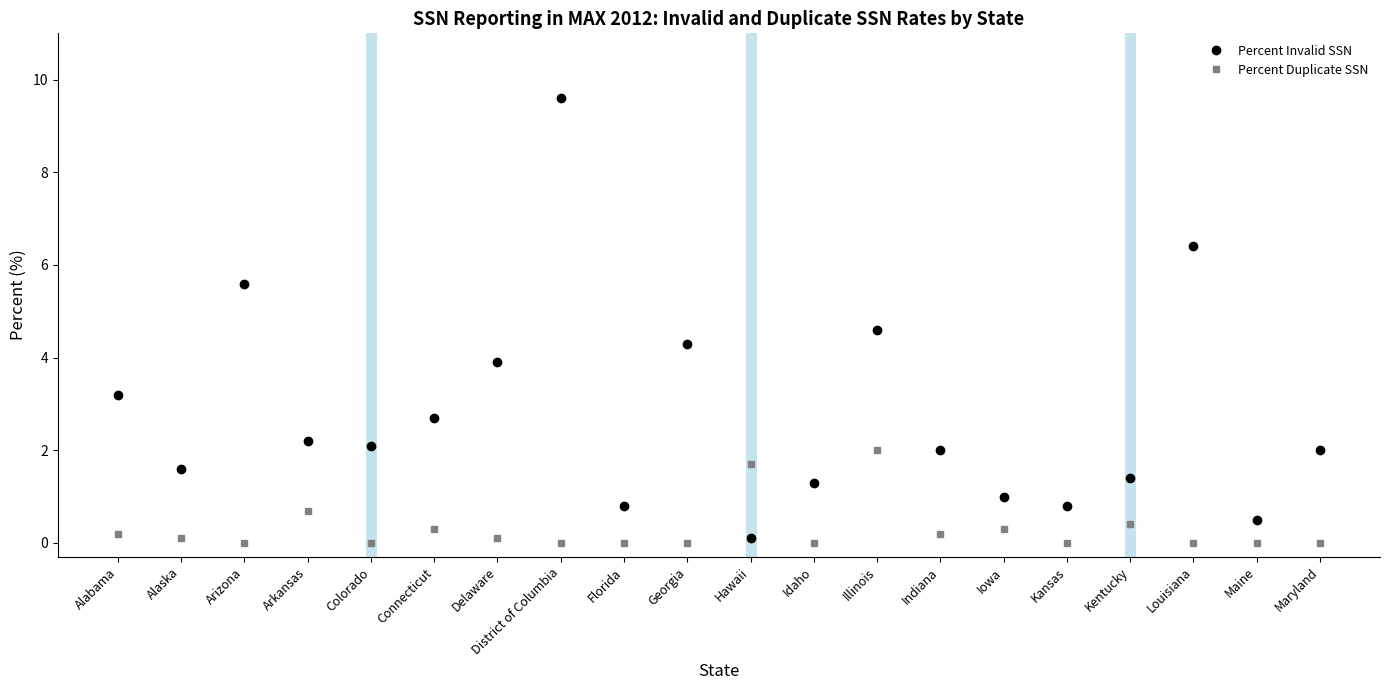

Reading right to left, extract all data points from this chart.

Percent Invalid SSN: 2.0	0.5	6.4	1.4	0.8	1.0	2.0	4.6	1.3	0.1	4.3	0.8	9.6	3.9	2.7	2.1	2.2	5.6	1.6	3.2
Percent Duplicate SSN: 0.0	0.0	0.0	0.4	0.0	0.3	0.2	2.0	0.0	1.7	0.0	0.0	0.0	0.1	0.3	0.0	0.7	0.0	0.1	0.2